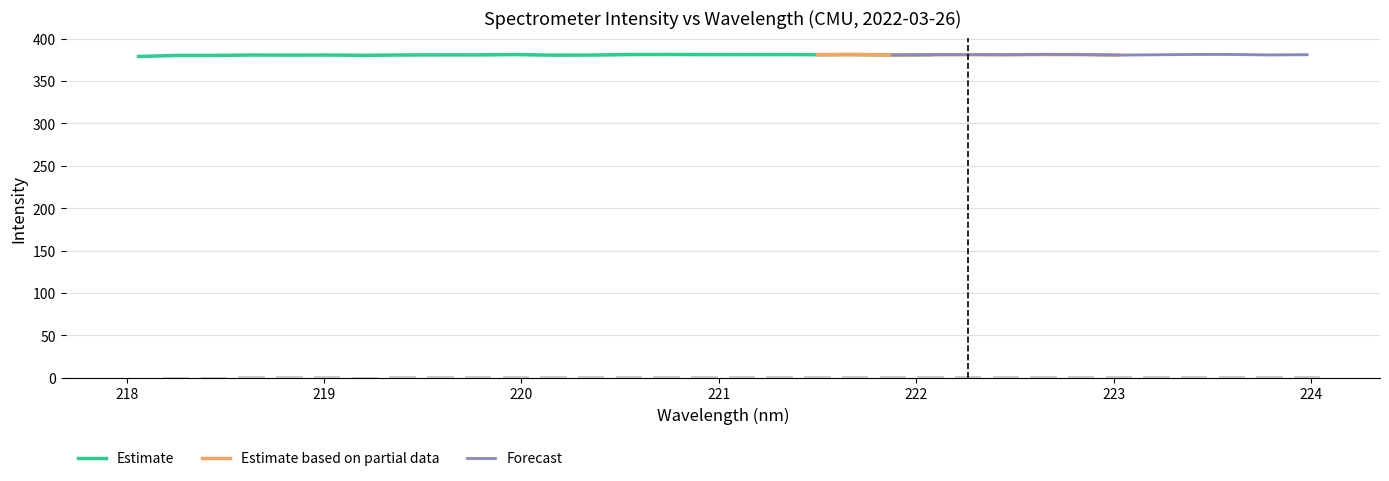

What is the maximum value for Estimate?

381.2